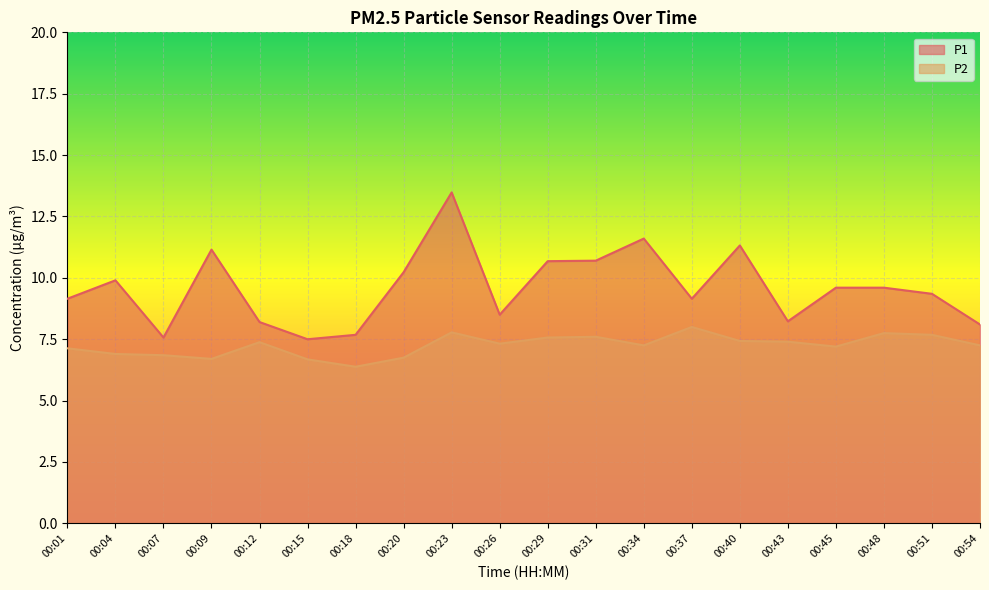

Reading right to left, transcribe all the data shown in this chart.

P1: 00:54=8.1	00:51=9.3	00:48=9.6	00:45=9.6	00:43=8.2	00:40=11.3	00:37=9.2	00:34=11.6	00:31=10.7	00:29=10.7	00:26=8.5	00:23=13.5	00:20=10.2	00:18=7.7	00:15=7.5	00:12=8.2	00:09=11.2	00:07=7.6	00:04=9.9	00:01=9.2
P2: 00:54=7.2	00:51=7.7	00:48=7.8	00:45=7.2	00:43=7.4	00:40=7.4	00:37=8.0	00:34=7.2	00:31=7.6	00:29=7.6	00:26=7.3	00:23=7.8	00:20=6.8	00:18=6.4	00:15=6.7	00:12=7.4	00:09=6.7	00:07=6.8	00:04=6.9	00:01=7.1